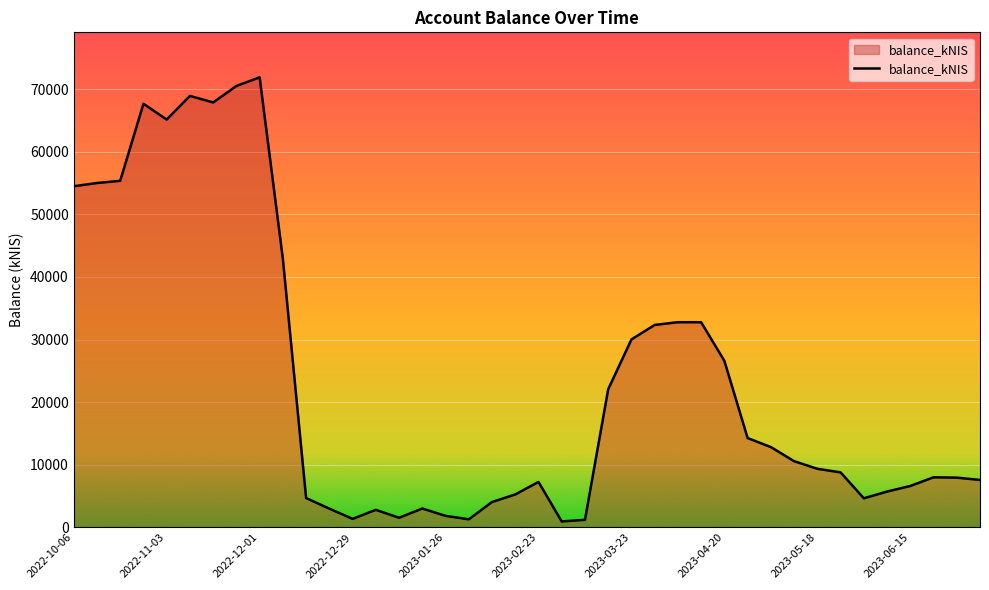

What is the sum of all values?

930819.6